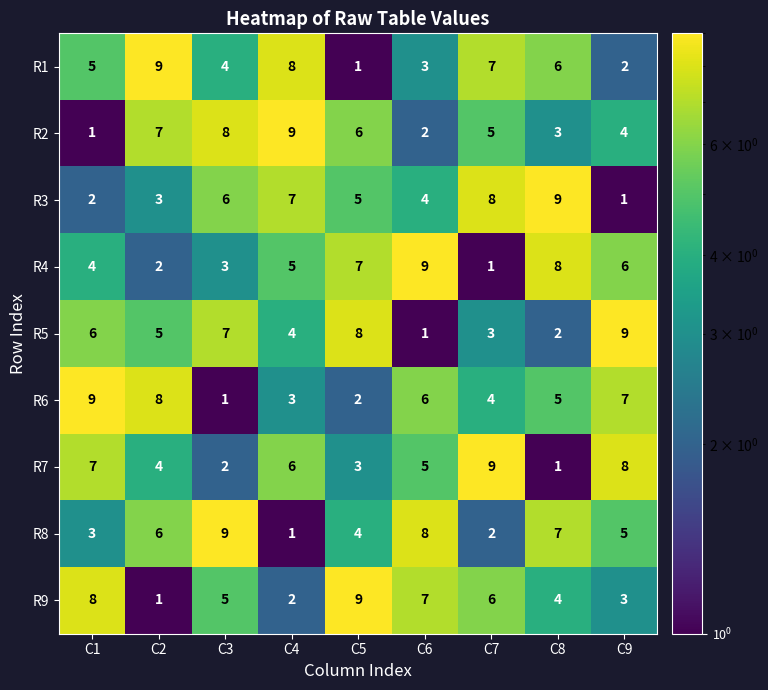

What is the total value across all series at C1?

45